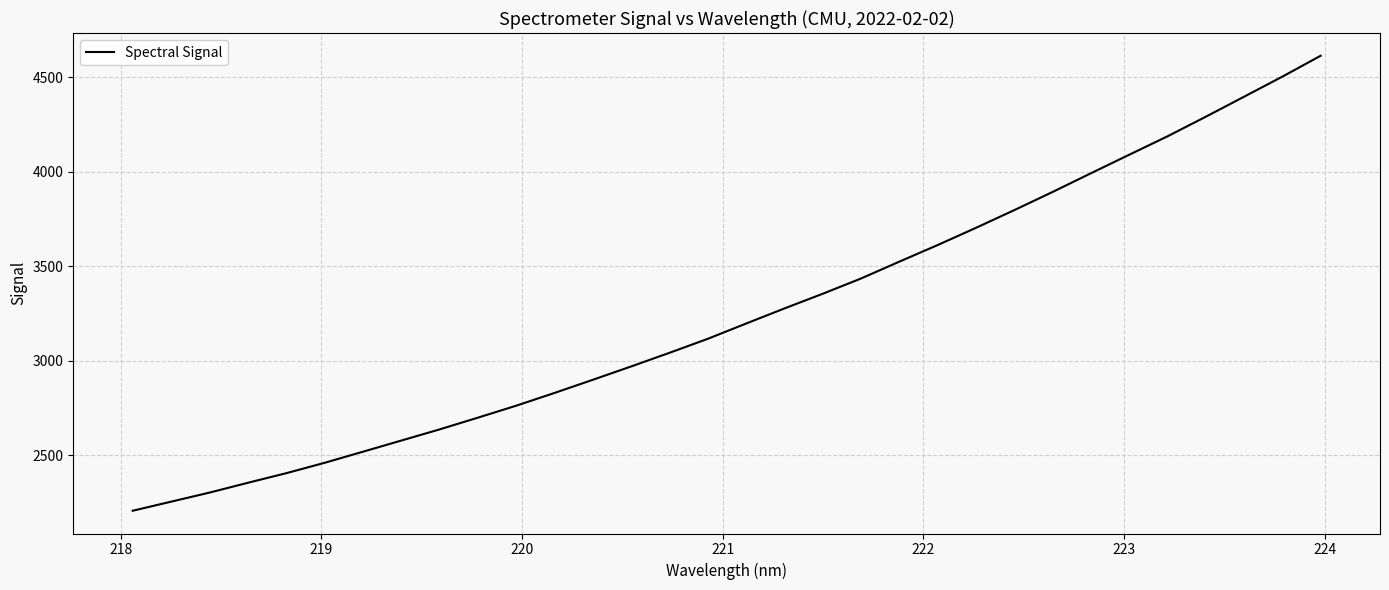

What is the smallest value displayed?

2206.2